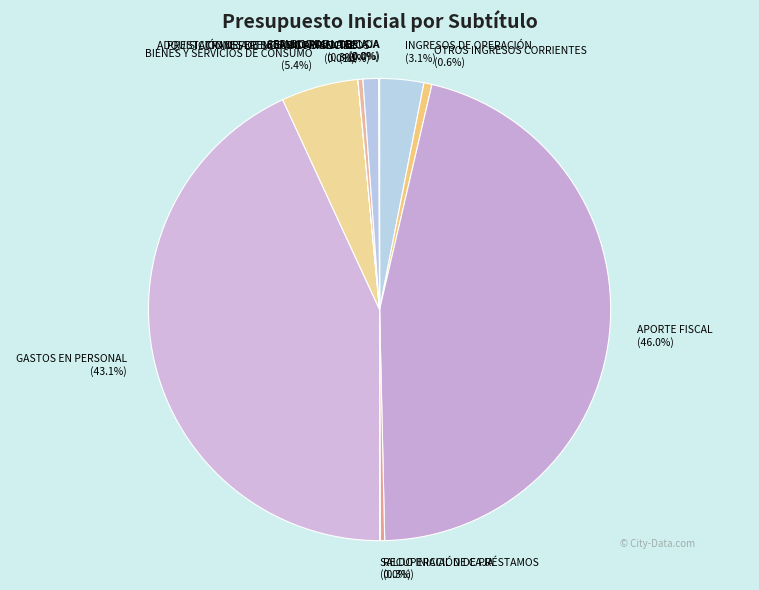

Combined, do BIENES Y SERVICIOS DE CONSUMO and INGRESOS DE OPERACIÓN account for over 50%?

No